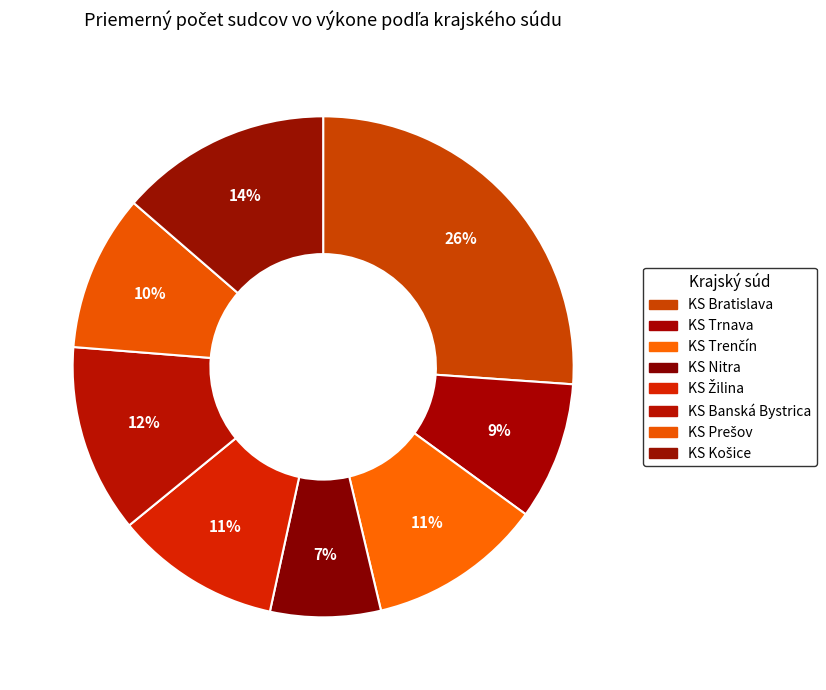

The KS Nitra slice represents 1% of the pie. True or false?

False